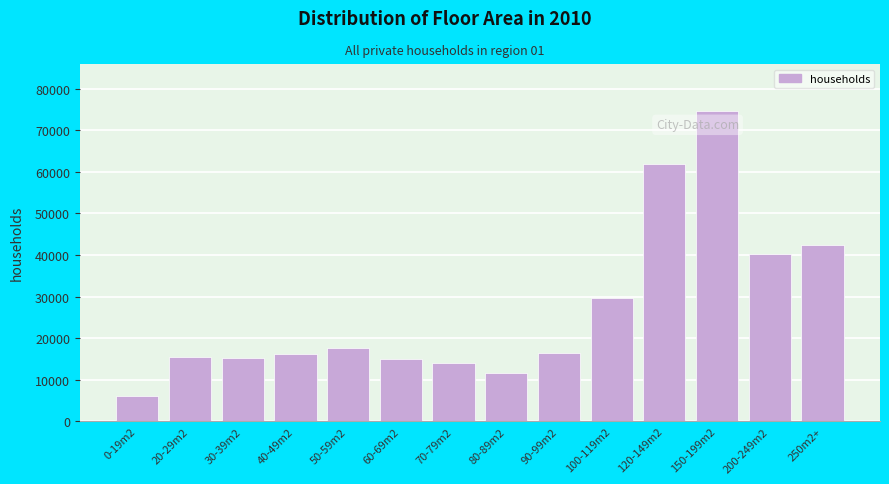

The value at 0-19m2 is 9586. True or false?

False